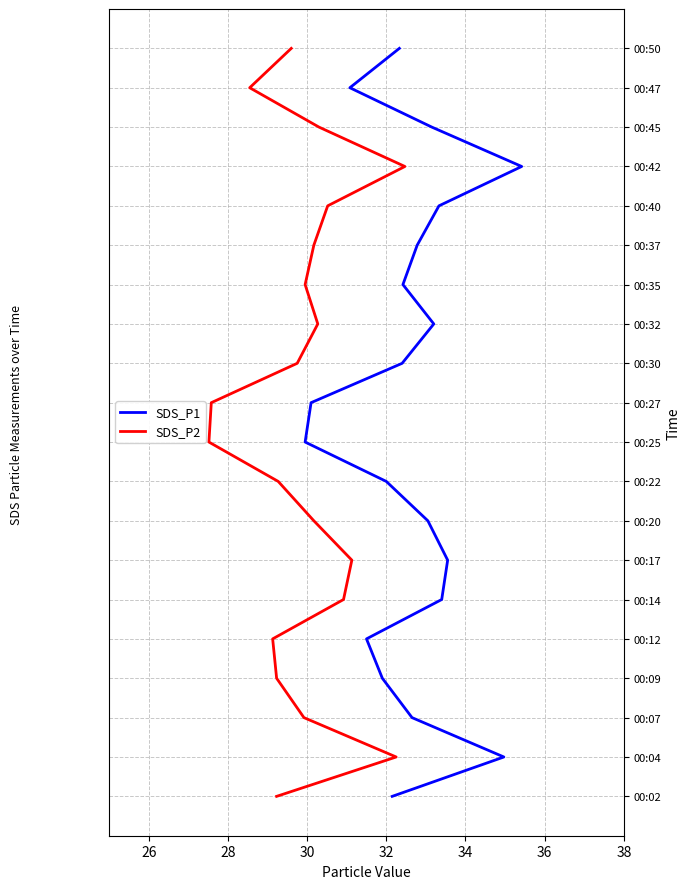

Count the number of categories in the chart.

20